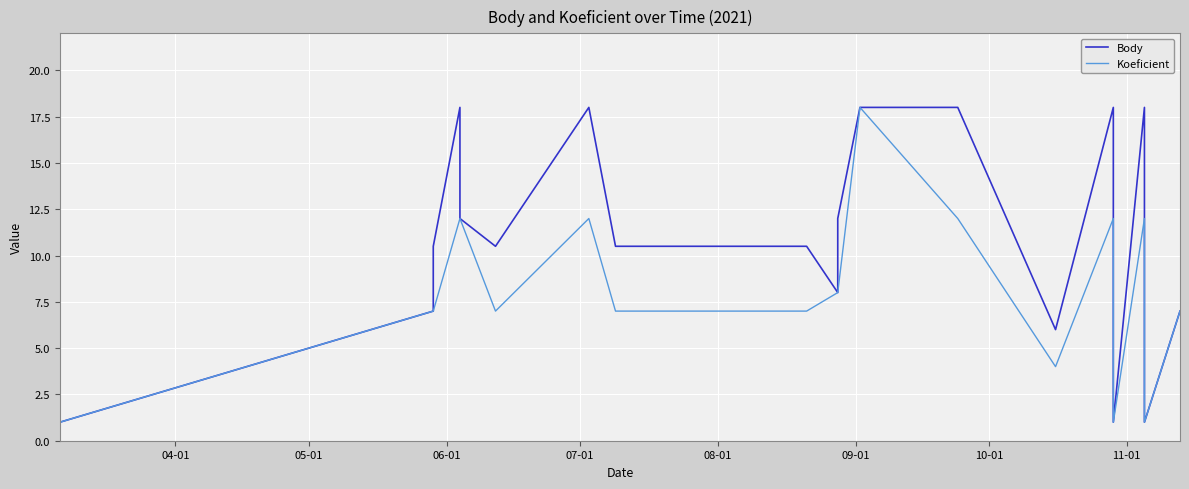

Which series has the largest range (max minus min)?

Body